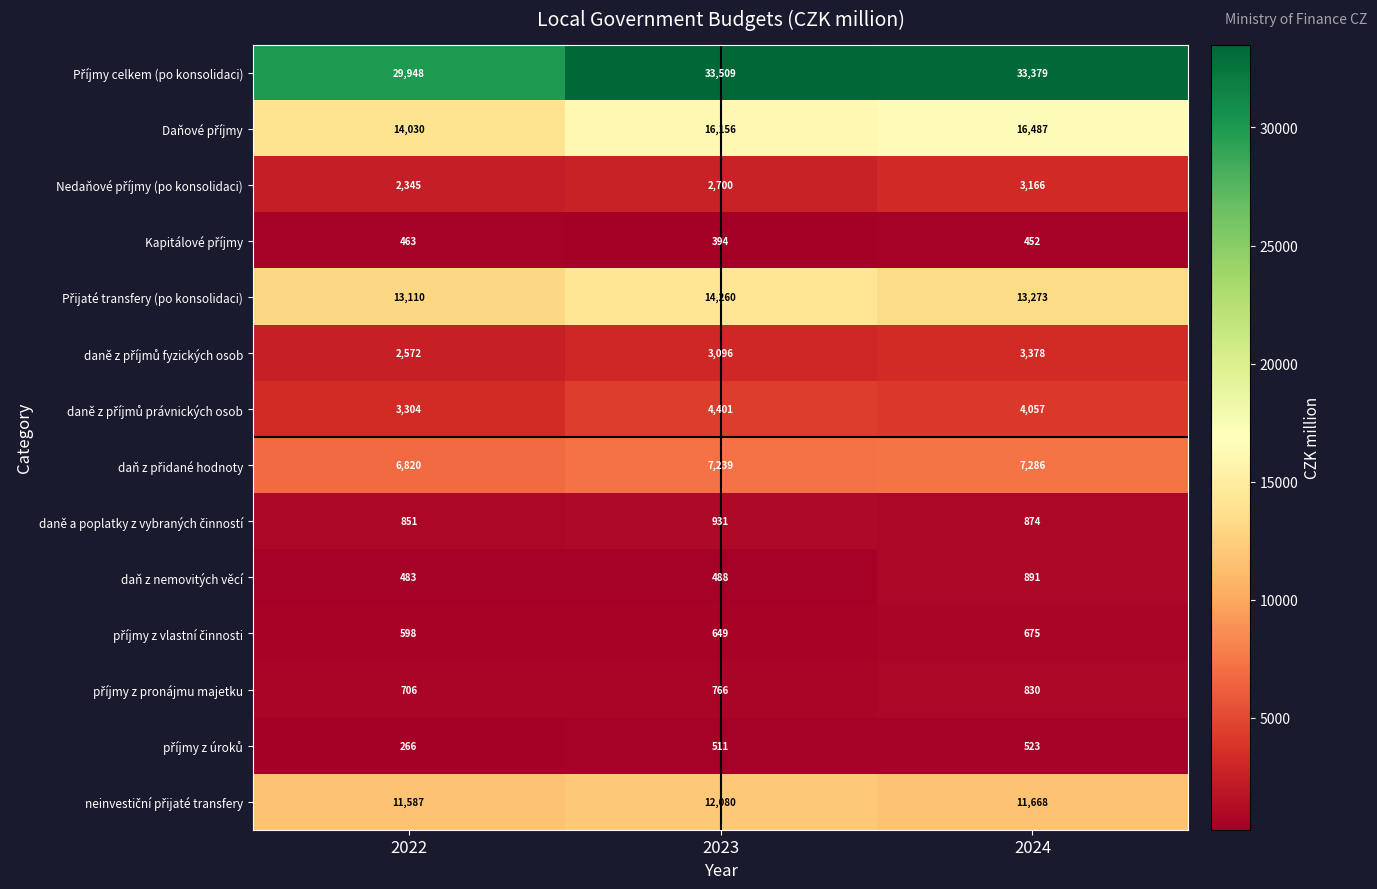

What is the difference between the highest and lowest values at 2022?

29682